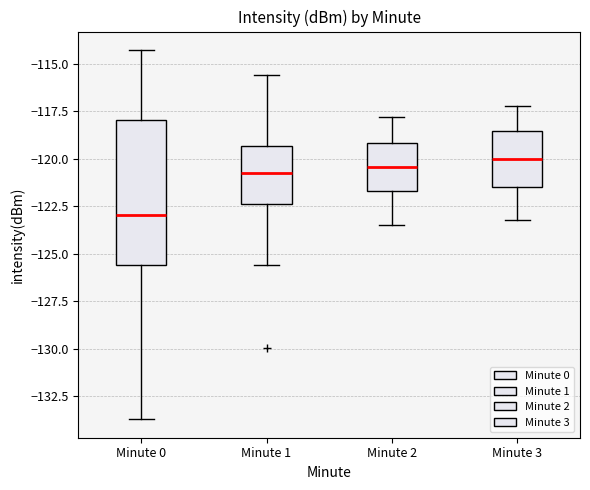

Reading left to right, transcribe this box plot: for each box, give where its median line is, the range the box spans, and where its two whiskers end, as read against the y-axis. The values are not printed on the chart, so give them approximately, as read against the axis.

Minute 0: median -123.0, box -125.5 to -118.0, whiskers -133.5 to -114.5
Minute 1: median -121.0, box -122.5 to -119.5, whiskers -125.5 to -115.5
Minute 2: median -120.5, box -121.5 to -119.0, whiskers -123.5 to -118.0
Minute 3: median -120.0, box -121.5 to -118.5, whiskers -123.0 to -117.0